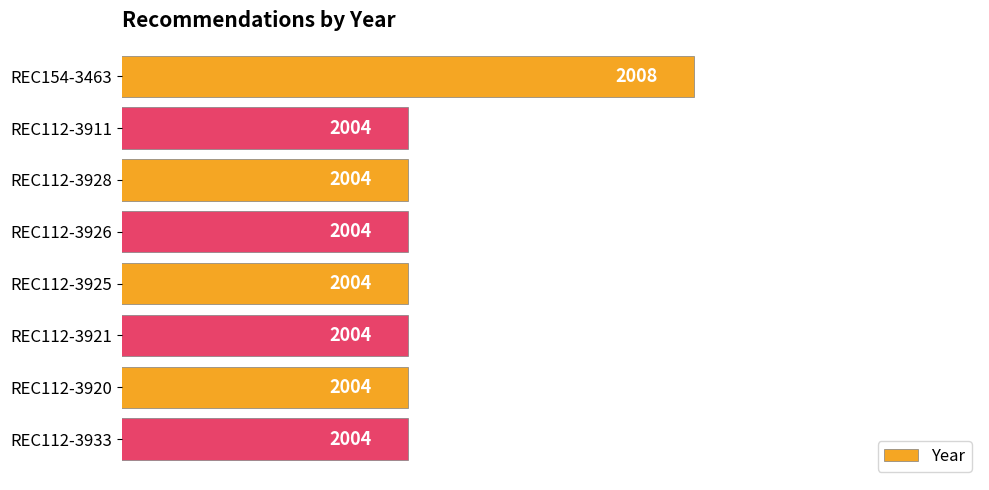

What is the difference between the maximum and minimum values?

4